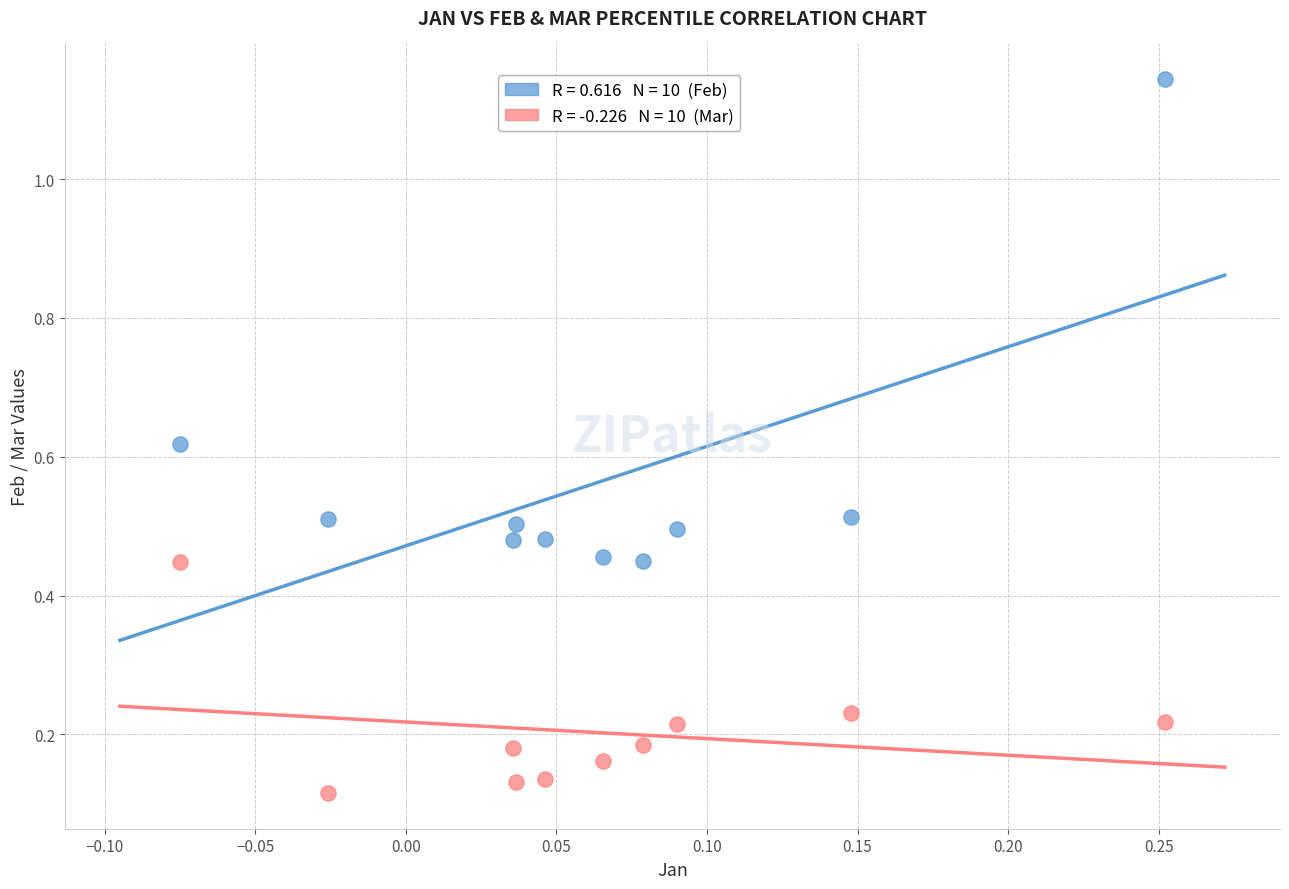

Across all data points, what is the range of X values (max minus min)?

0.3